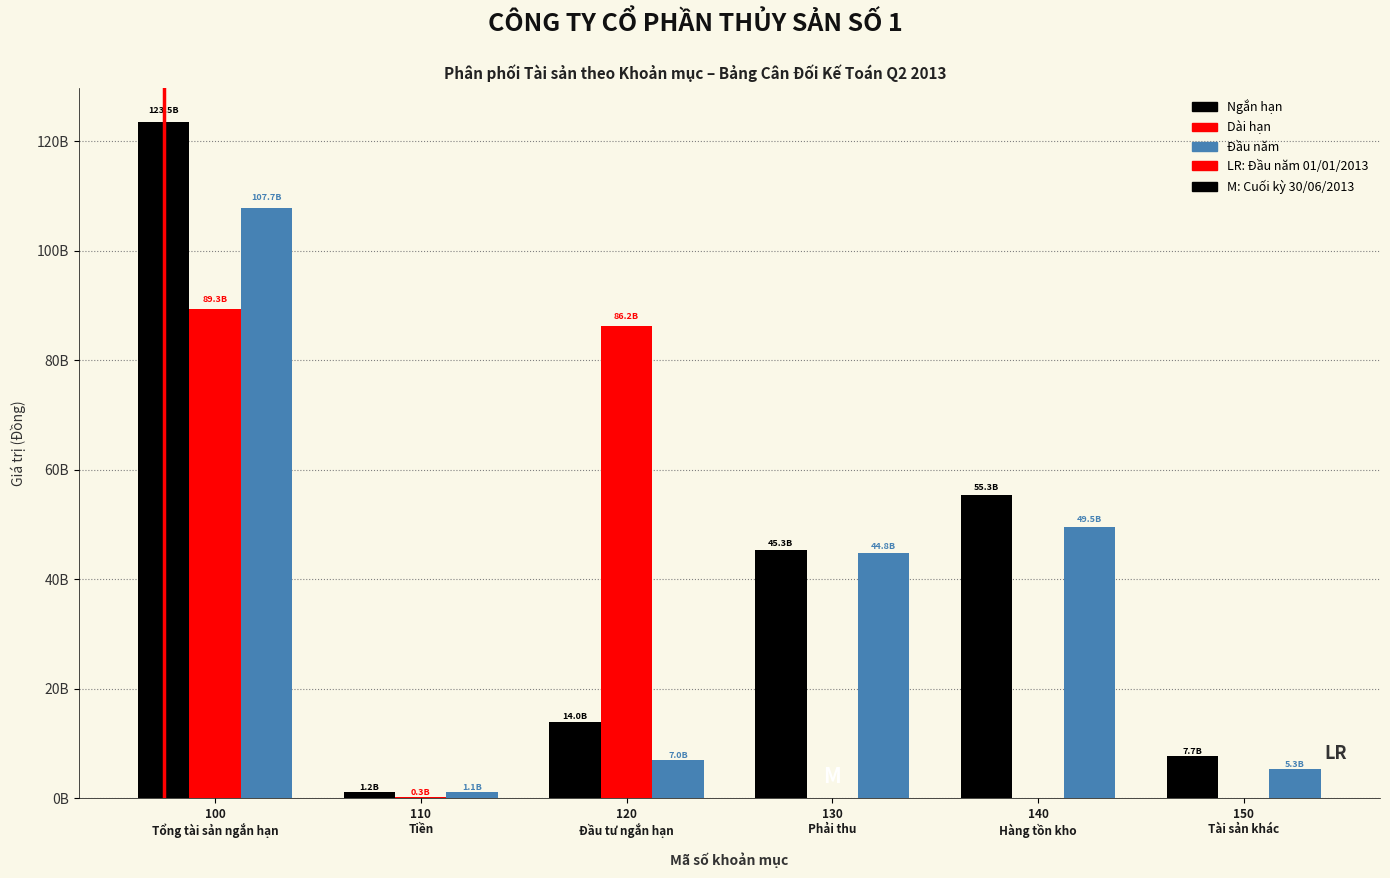

Does the chart contain stacked bars?

No